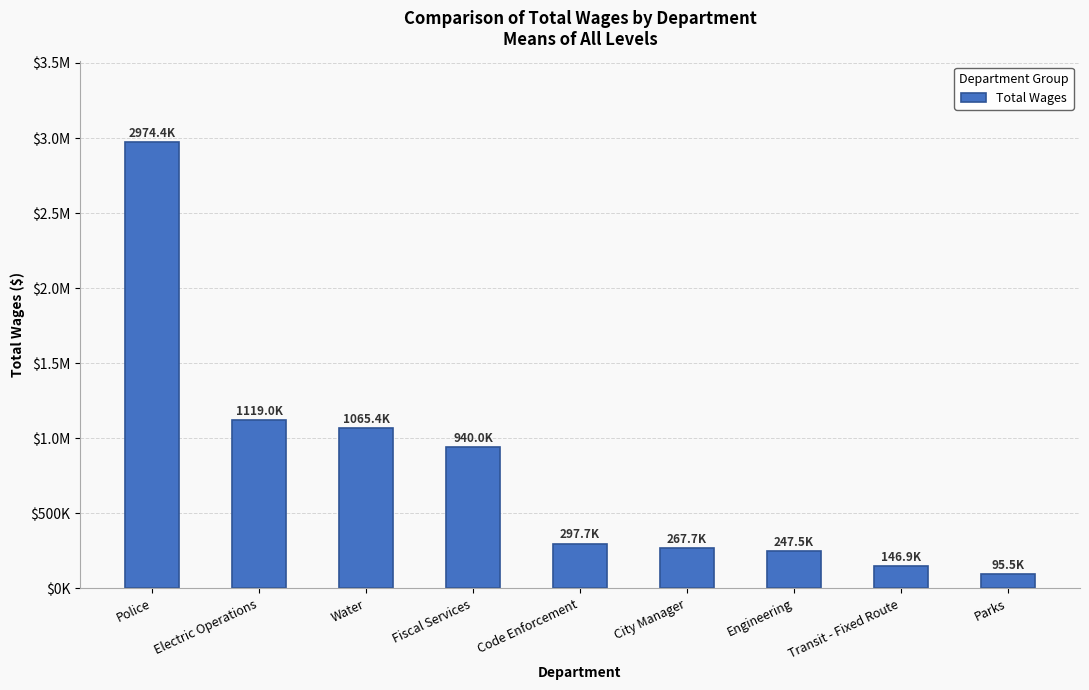

What value does the data have at Police, to the nearest 10?

2974390